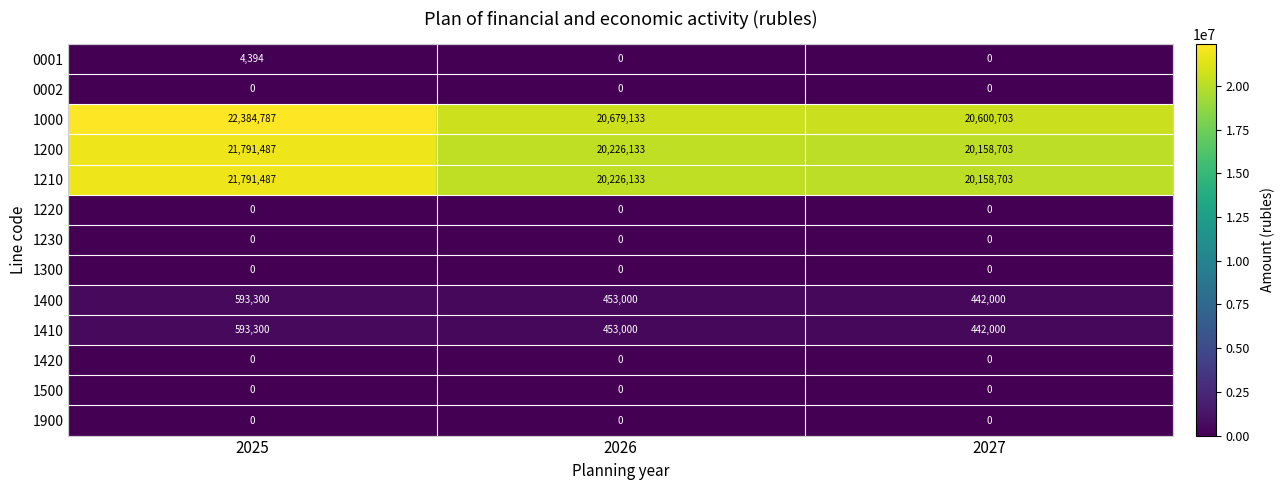

What is the total value across all series at 2026?

62037399